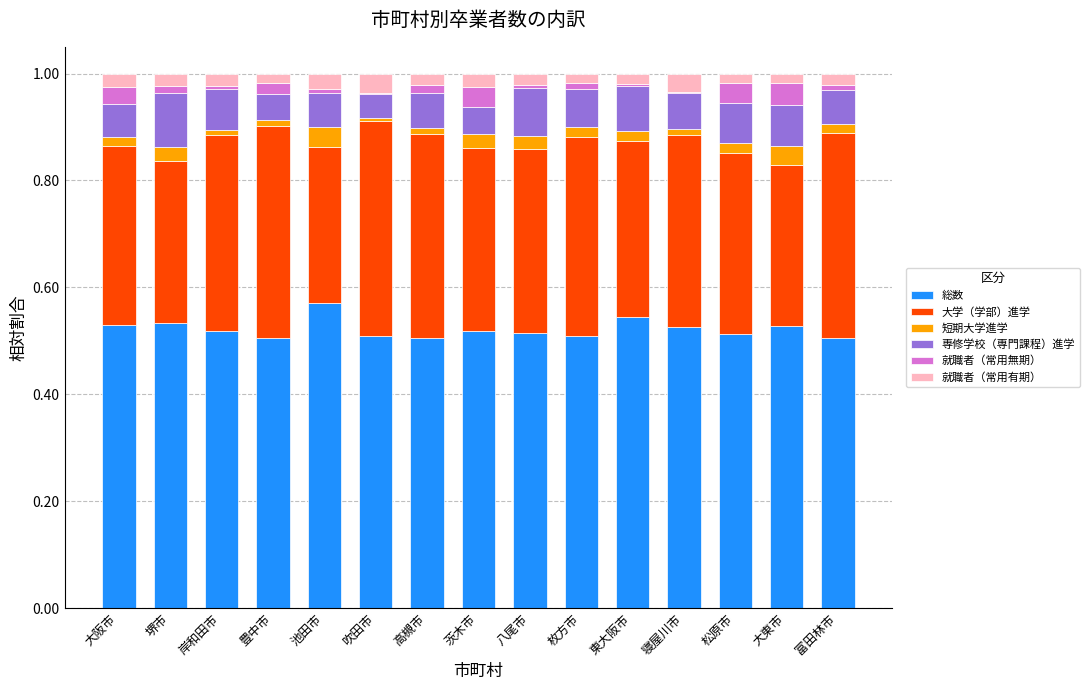

At which label does 総数 reach its peak?

池田市